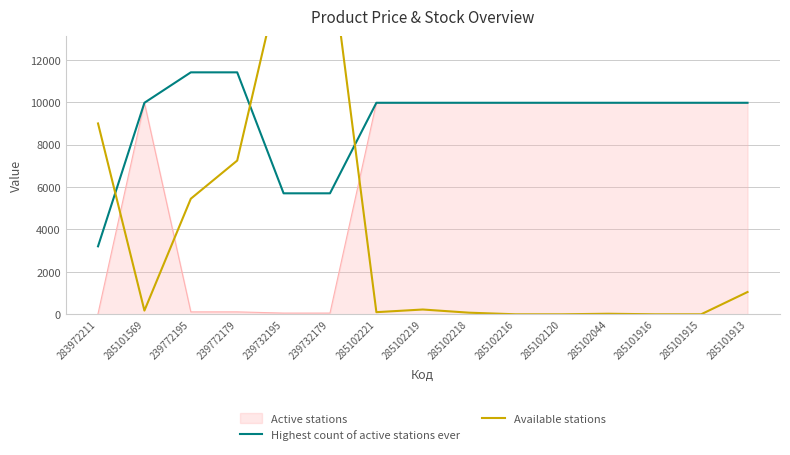

Reading left to right, extract all data points from this chart.

Highest count of active stations ever: 283972211=3205.0	285101569=9975.0	239772195=11410.0	239772179=11410.0	239732195=5705.0	239732179=5705.0	285102221=9975.0	285102219=9975.0	285102218=9975.0	285102216=9975.0	285102120=9975.0	285102044=9975.0	285101916=9975.0	285101915=9975.0	285101913=9975.0
Available stations: 283972211=9000.0	285101569=175.0	239772195=5450.0	239772179=7250.0	239732195=16625.0	239732179=17150.0	285102221=100.0	285102219=225.0	285102218=75.0	285102216=0.0	285102120=0.0	285102044=25.0	285101916=0.0	285101915=0.0	285101913=1050.0